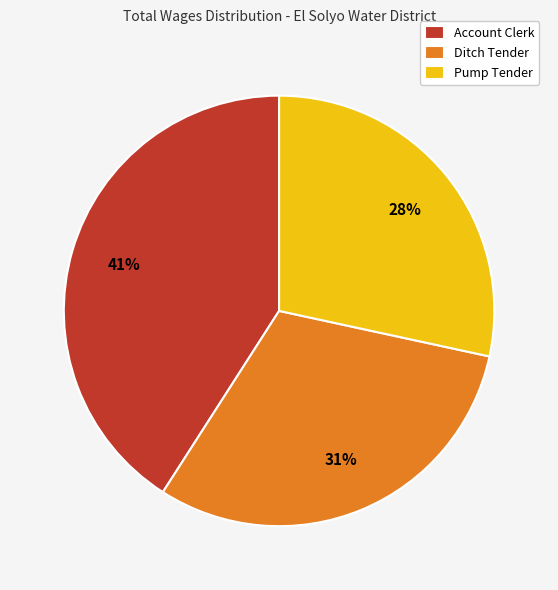

To the nearest percent, what percentage of the pie is Pump Tender?

28%